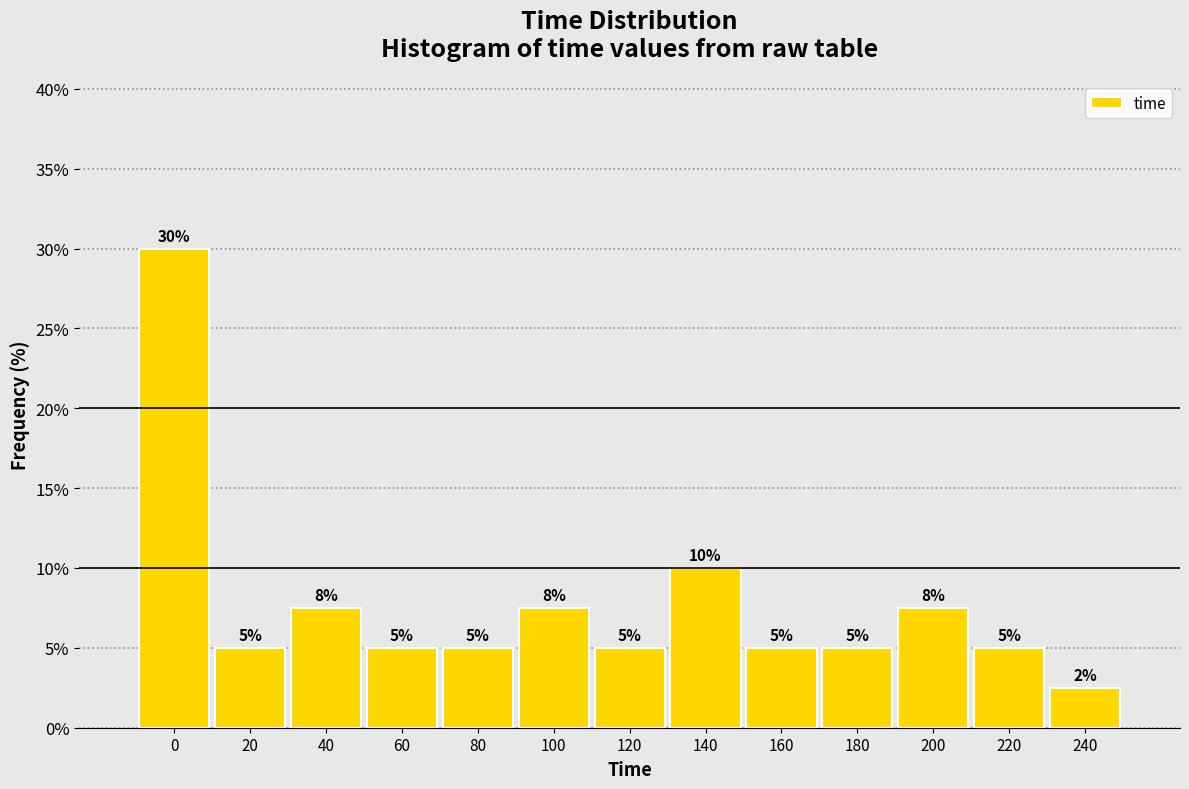

Where is the data nearest to the value 16?

140